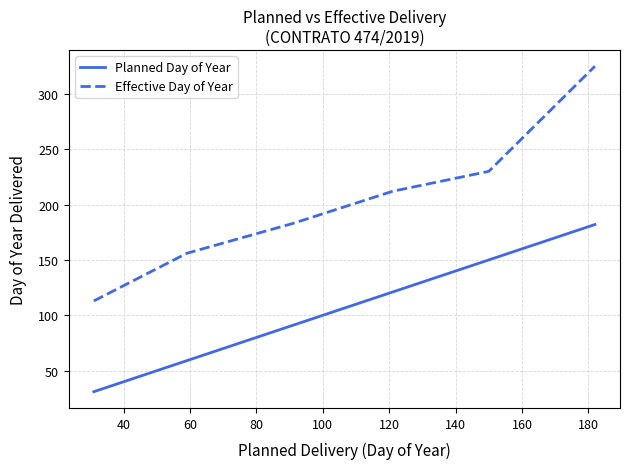

Which series has the widest spread of values?

Effective Day of Year